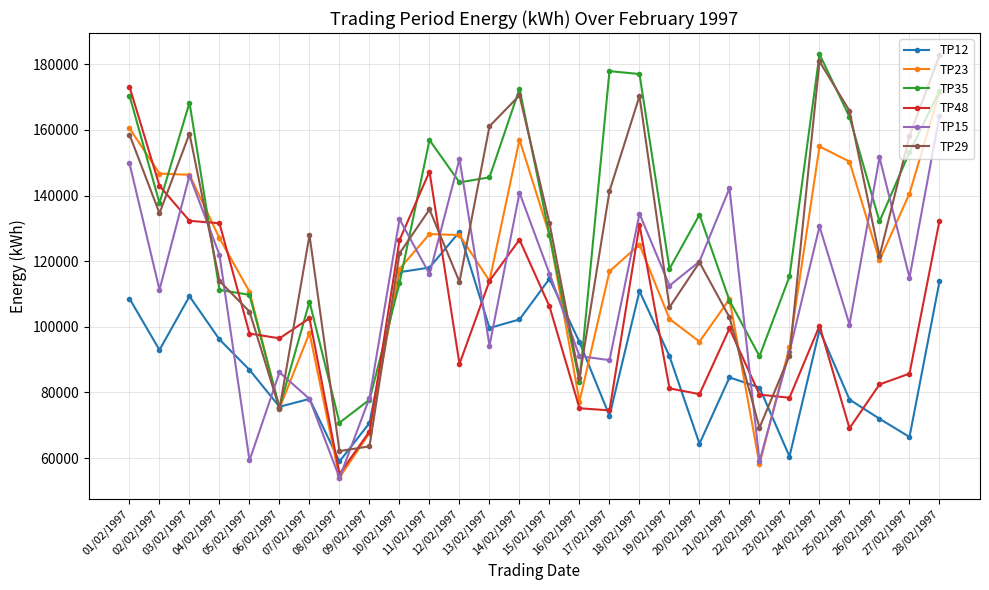

What are all the series names shown in the legend?

TP12, TP23, TP35, TP48, TP15, TP29